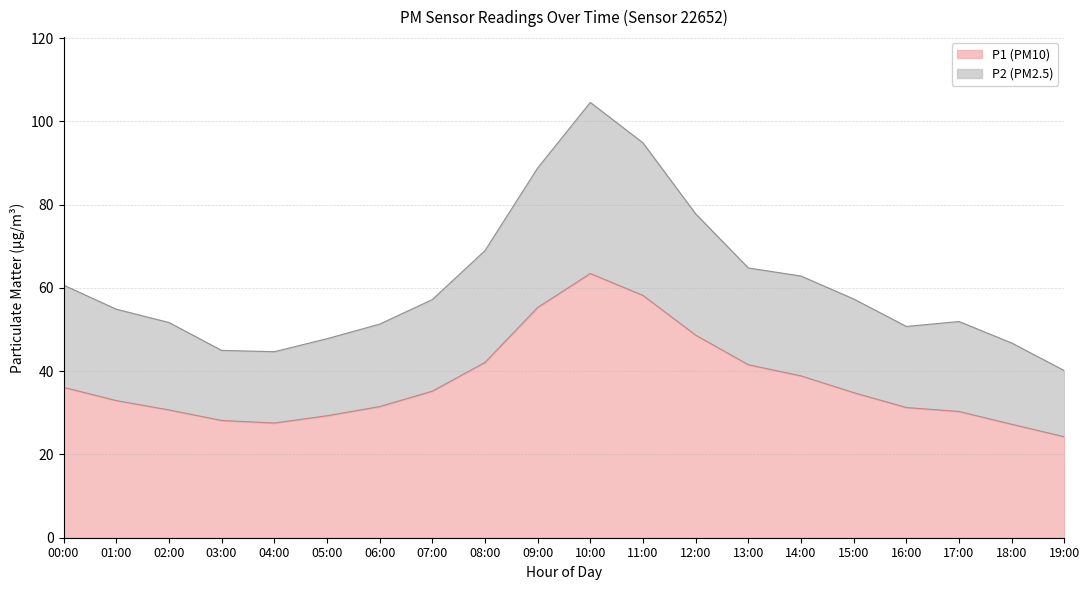

True or false: P2 and P1 cross at least once.

False